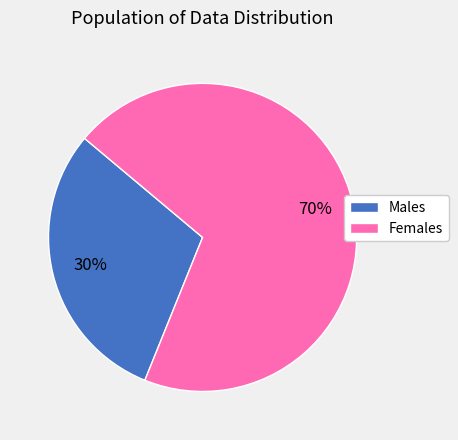

Count the number of slices in the pie.

2